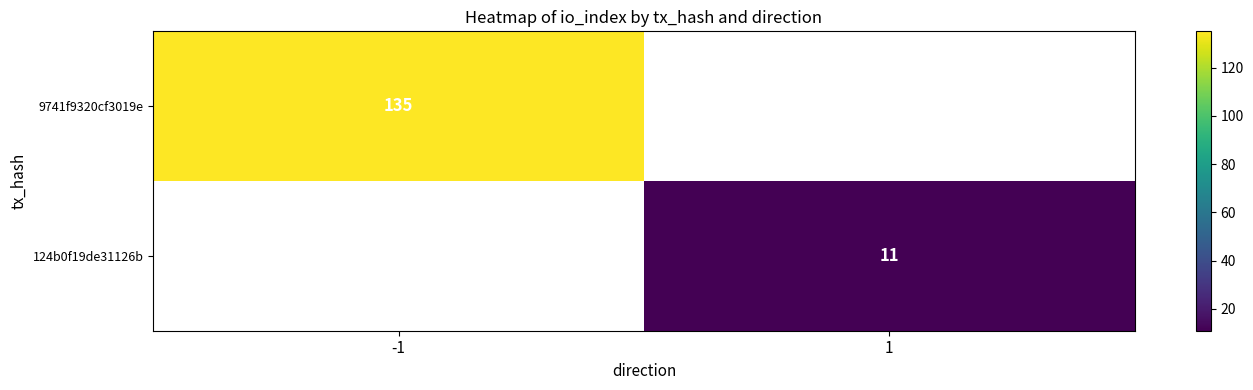

Is it true that 124b0f19de31126b equals 5 at 1?

False